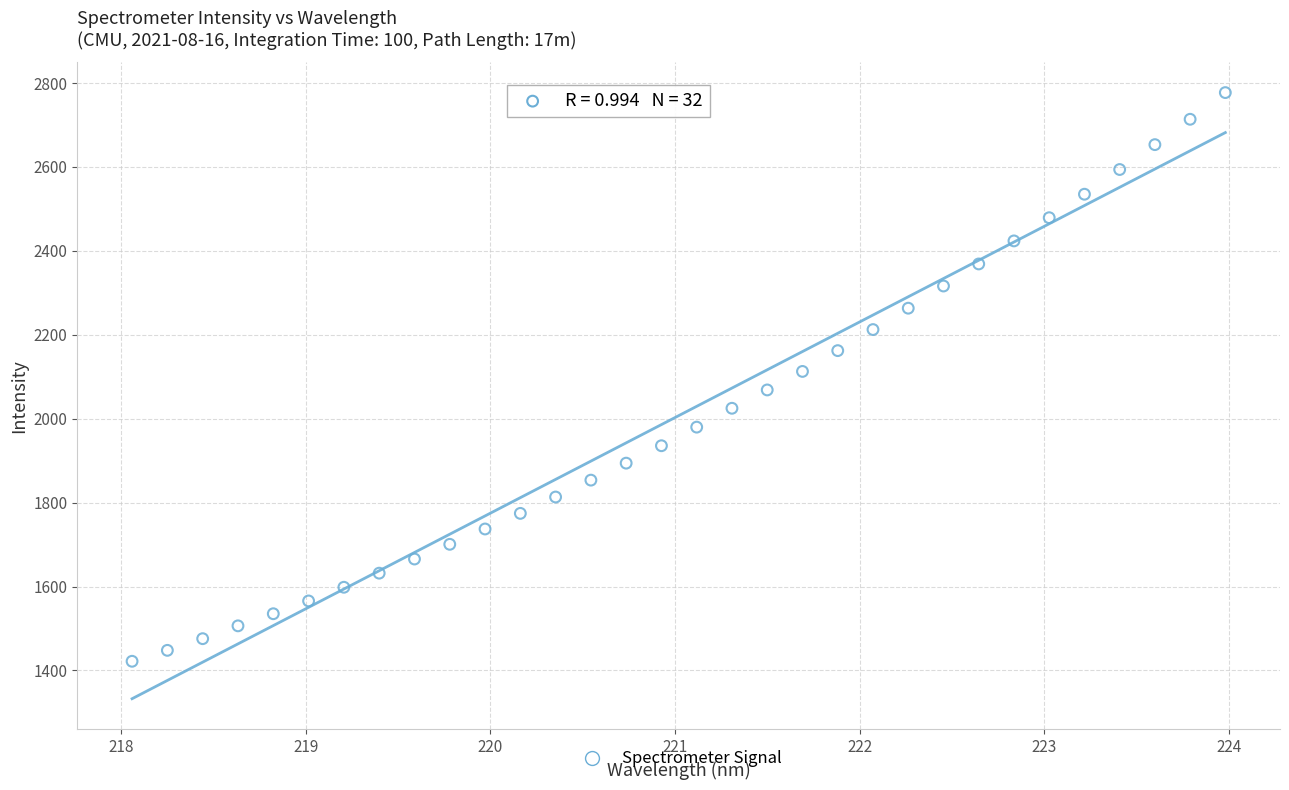

What is the range of Y values (max minus min)?

1355.4